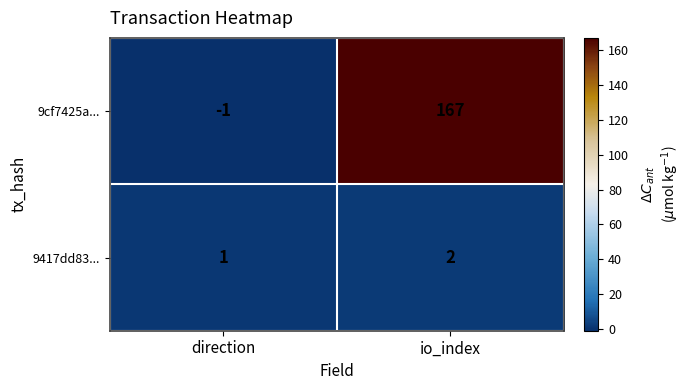

Reading left to right, transcribe all the data shown in this chart.

9cf7425a...: direction=-1	io_index=167
9417dd83...: direction=1	io_index=2